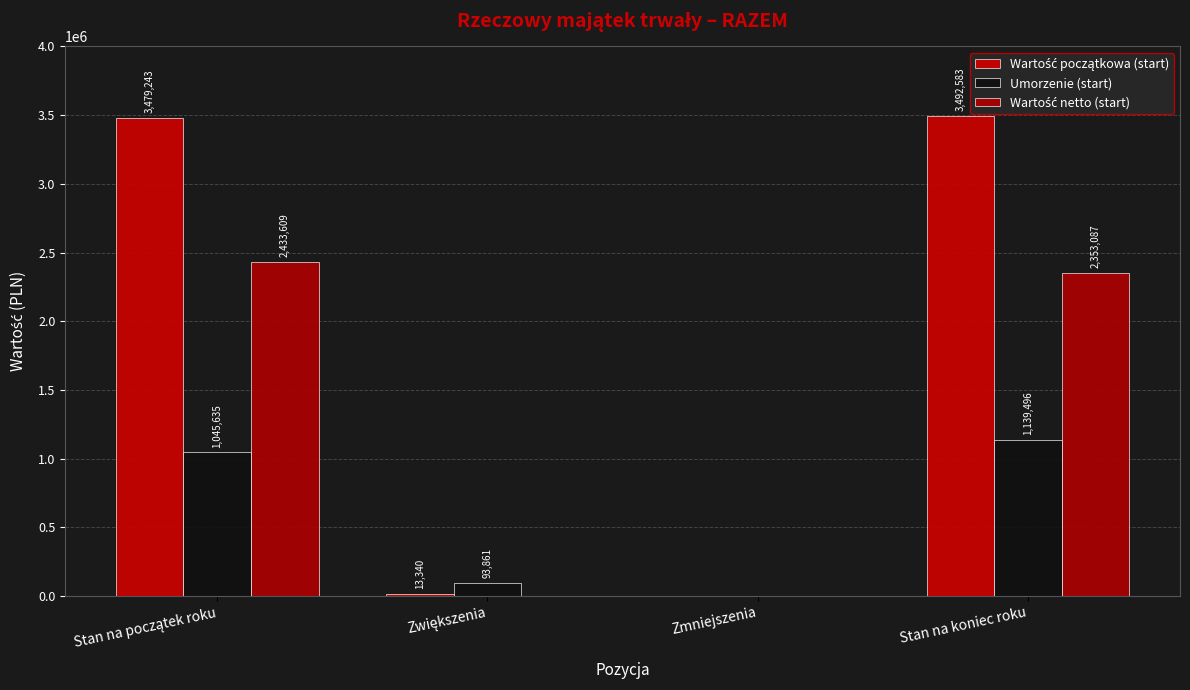

What is the difference between the maximum and minimum values in the Wartość początkowa (start) series?

3492583.1